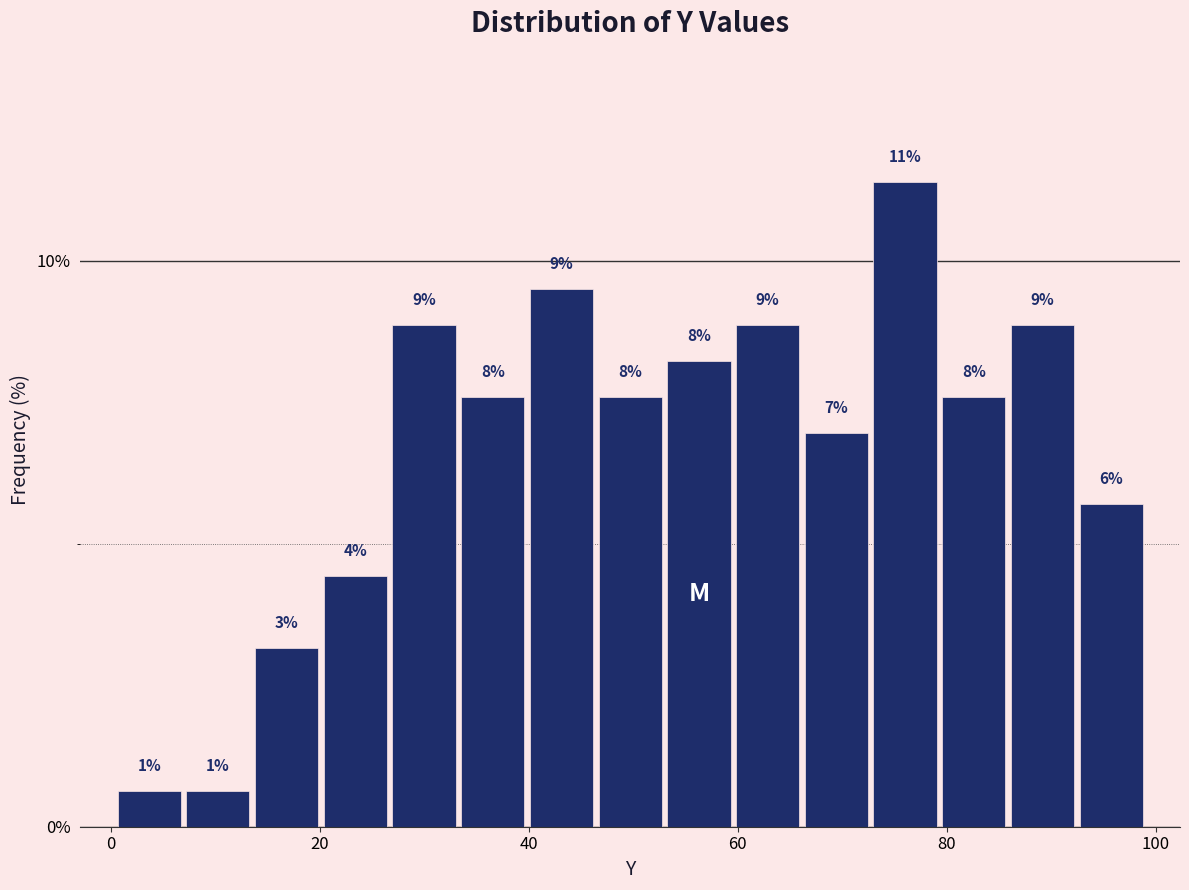

Read against the x-axis, roughly where is the centre of the tallest bar?

76